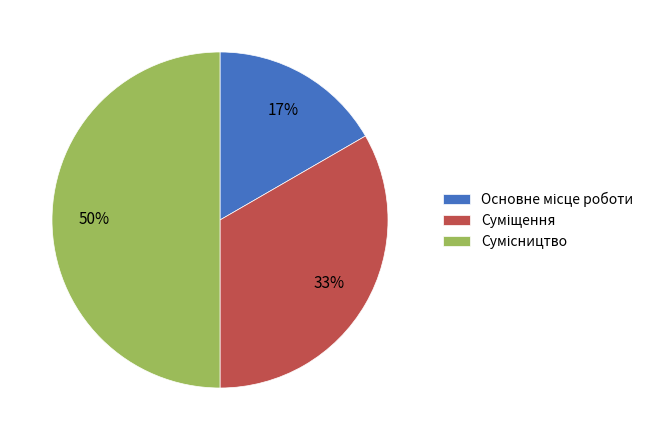

To the nearest percent, what is the difference between the largest and smallest slice percentages?

33%